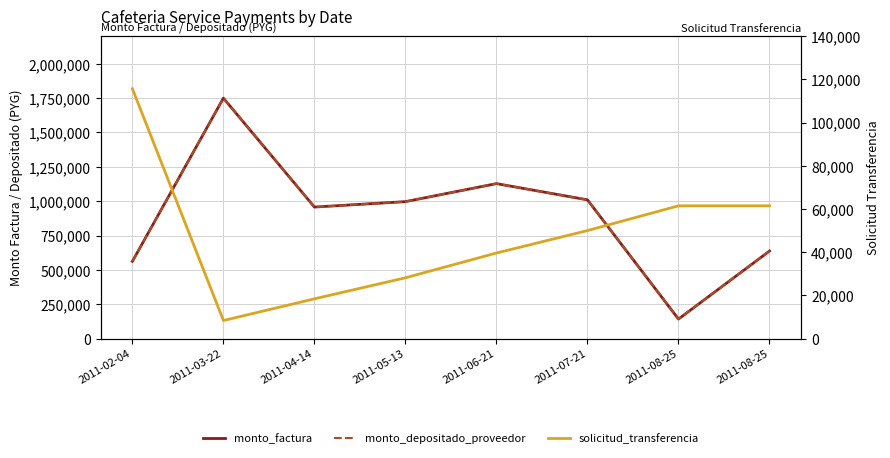

In monto_depositado_proveedor, how many points are higher than both neighbors (excluding endpoints)?

2